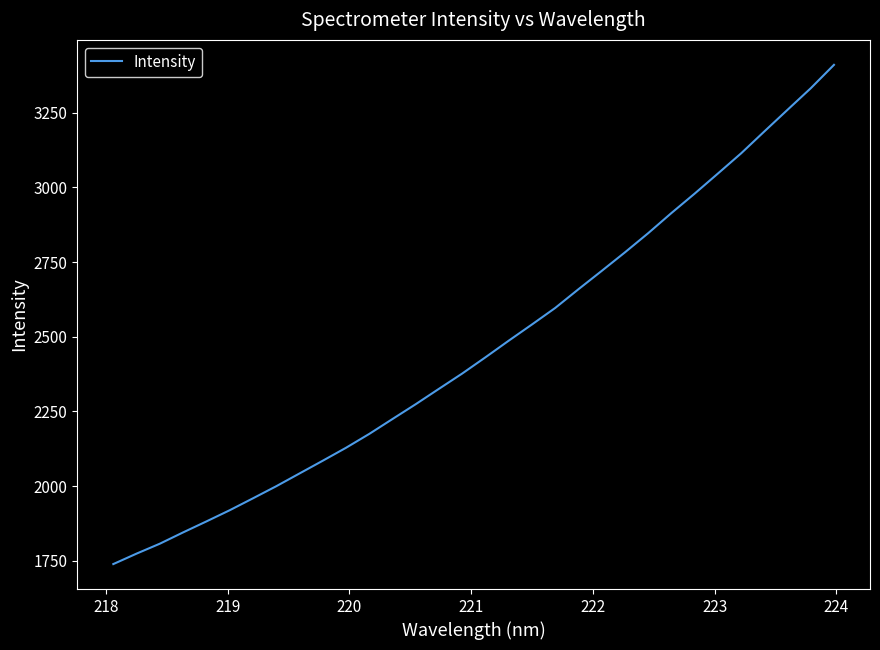

True or false: the data has more than 0 interior local peaks.

False